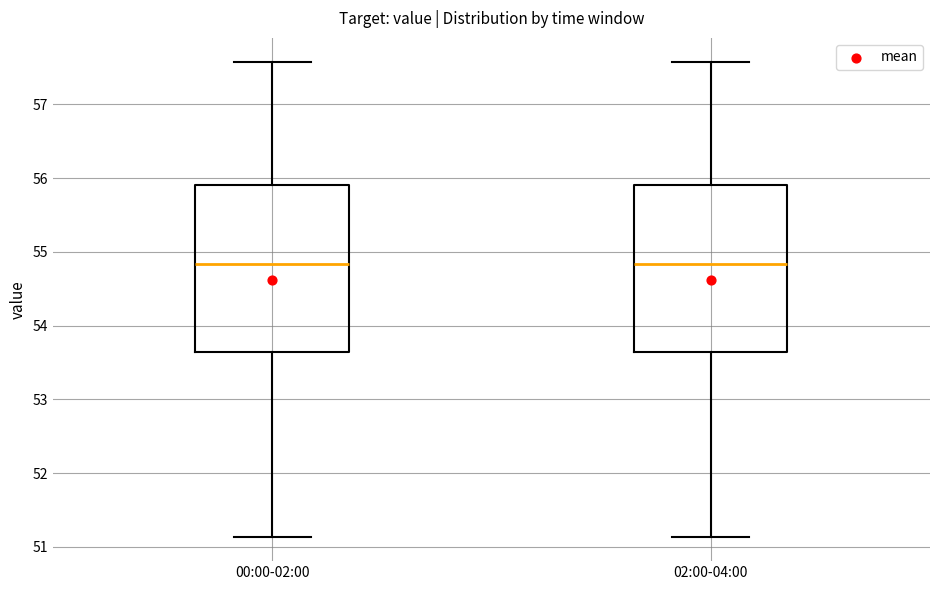

Reading left to right, read every box against the y-axis: the position of its median line, the range the box covers, and the ends of its whiskers. The values are not printed on the chart, so give them approximately, as read against the axis.

00:00-02:00: median 54.8, box 53.7 to 55.9, whiskers 51.1 to 57.6
02:00-04:00: median 54.8, box 53.7 to 55.9, whiskers 51.1 to 57.6